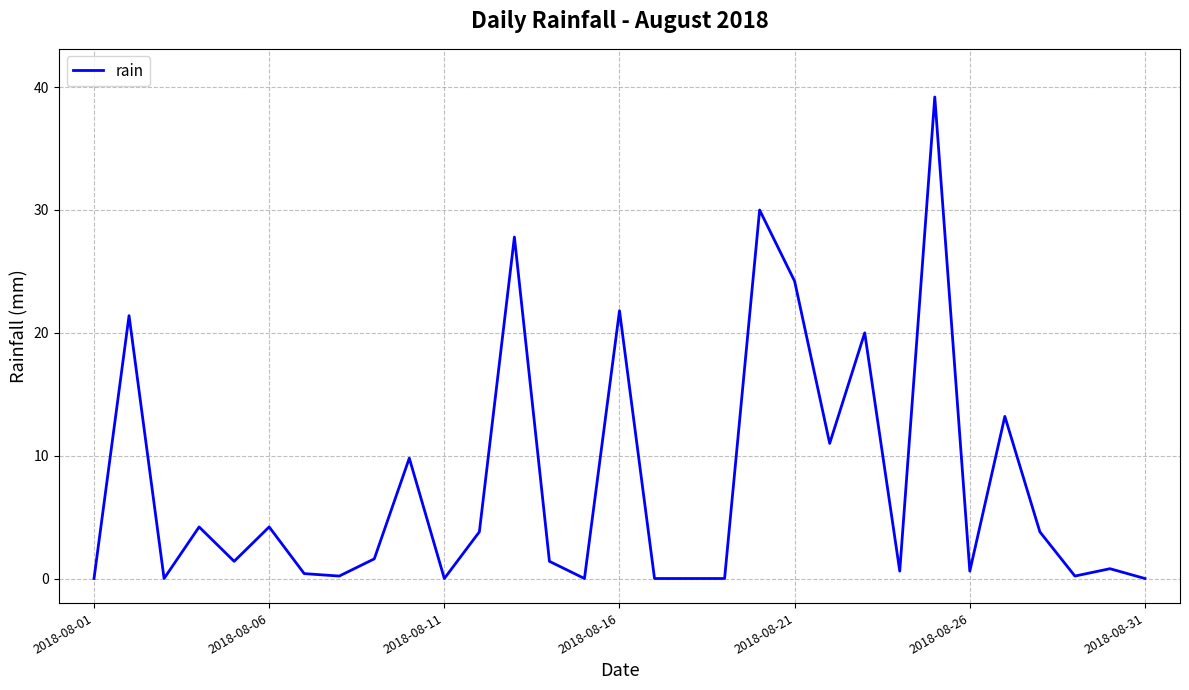

What is the maximum value shown in the chart?

39.2